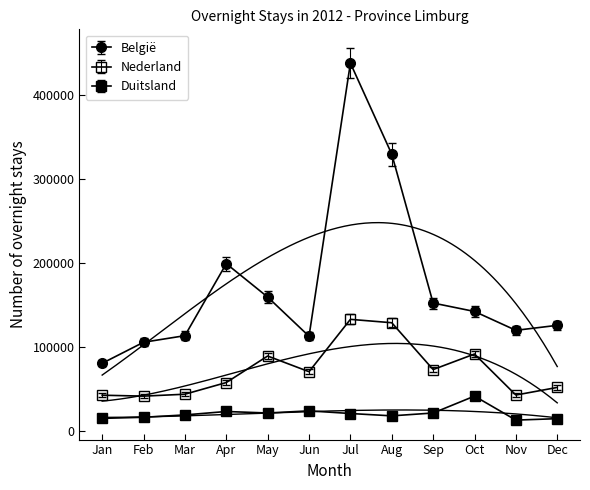

How many values in the Nederland series are below 70169?

6